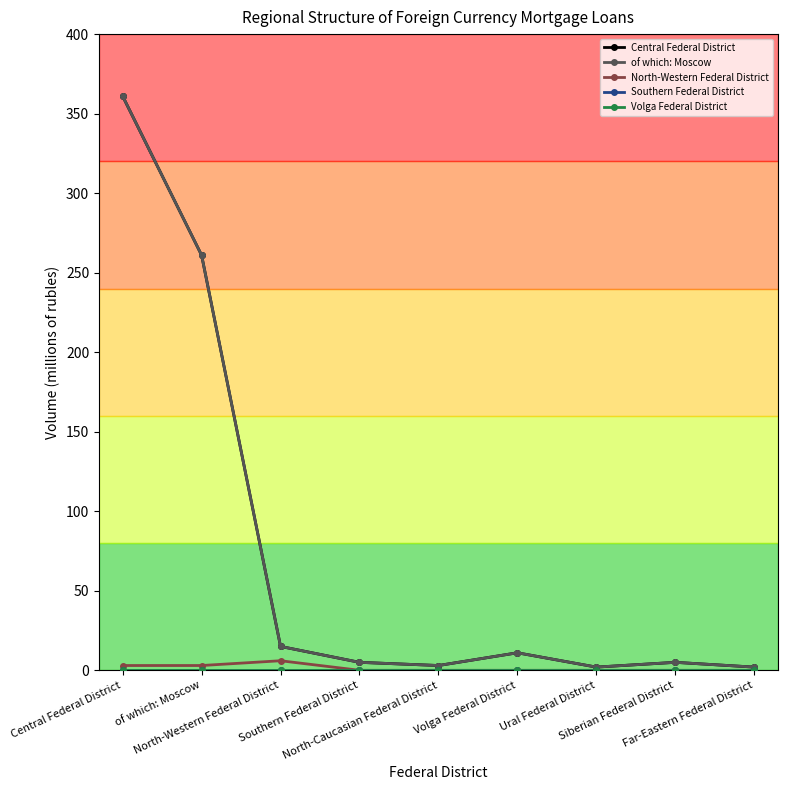

Is it true that North-Western Federal District equals 3 at Southern Federal District?

False